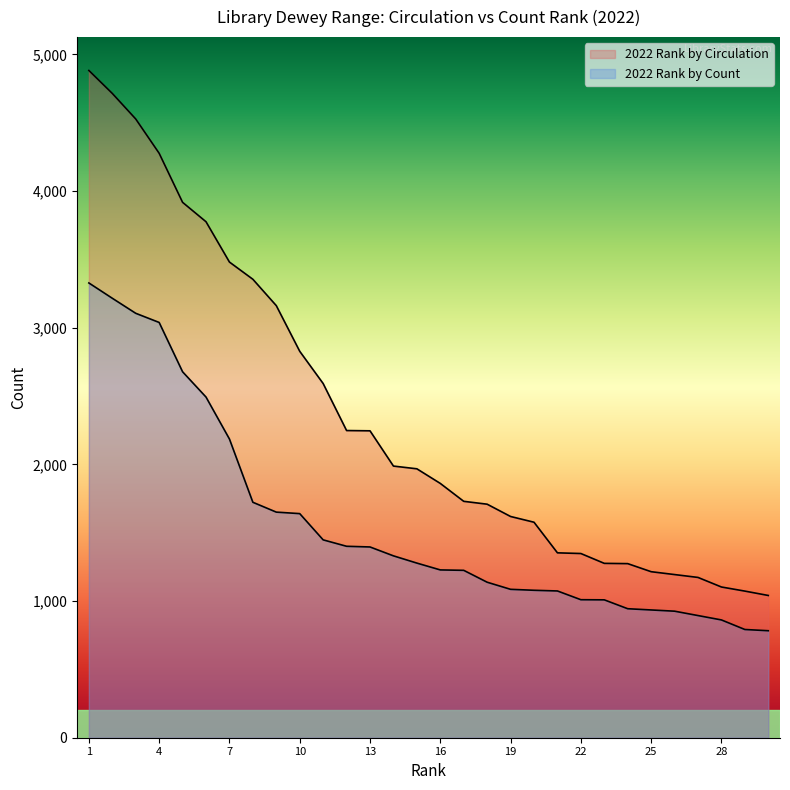

What is the difference between the maximum and minimum values in the 2022 Rank by Count series?

2545